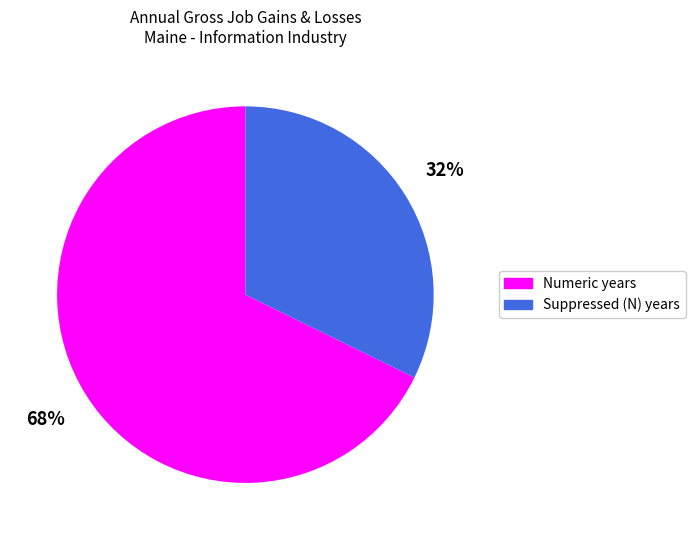

What is the largest slice in the pie chart?

Numeric years